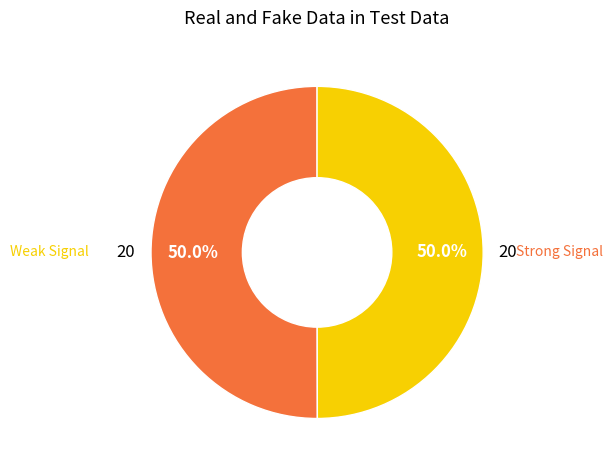

Count the number of slices in the pie.

2